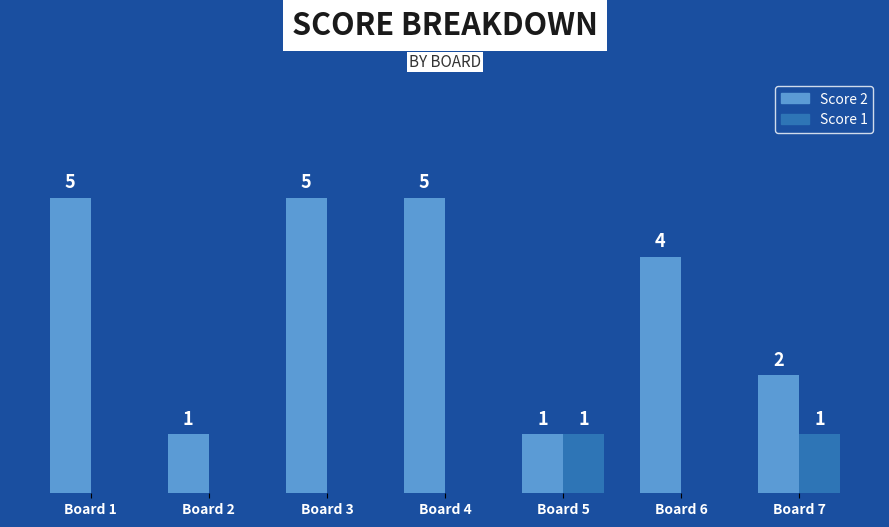

At which label does Score 2 first exceed 4?

Board 1